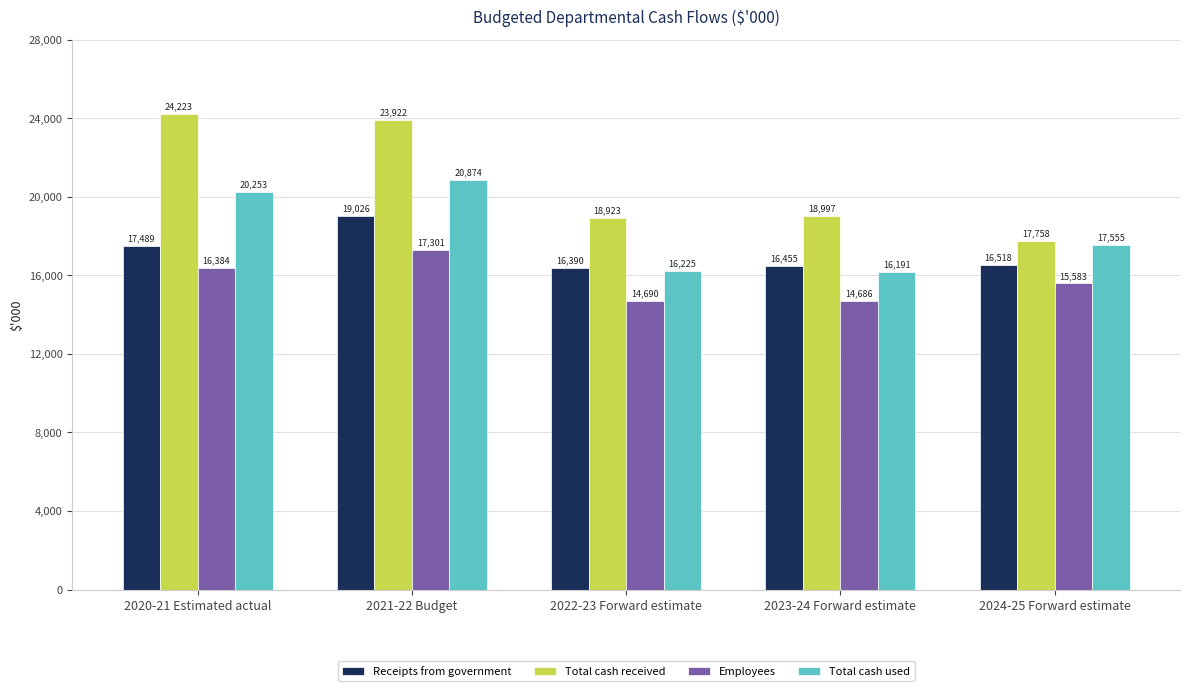

Which category has the lowest value in the Employees series?

2023-24 Forward estimate